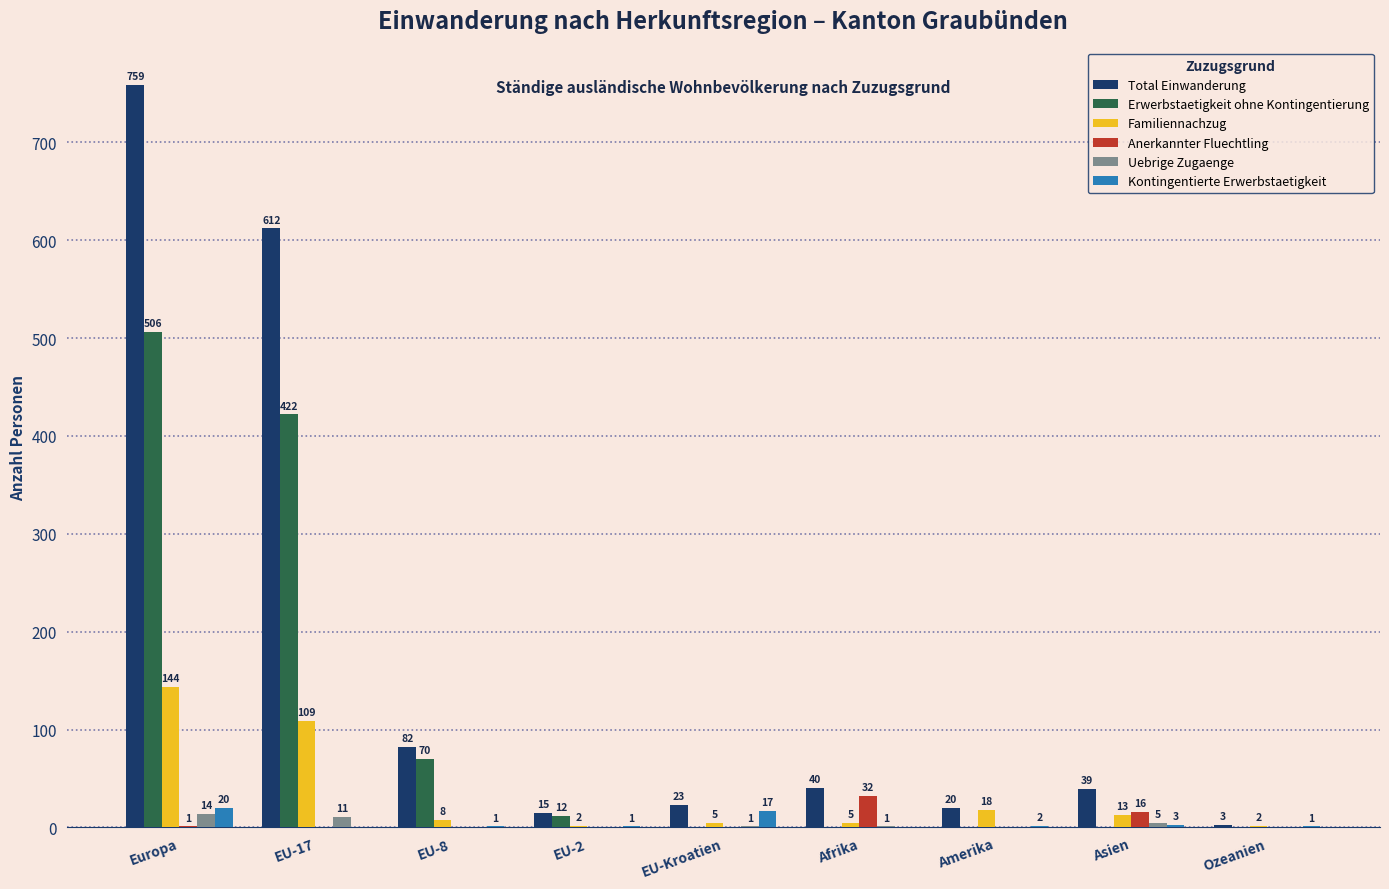

What is the maximum value for Total Einwanderung?

759